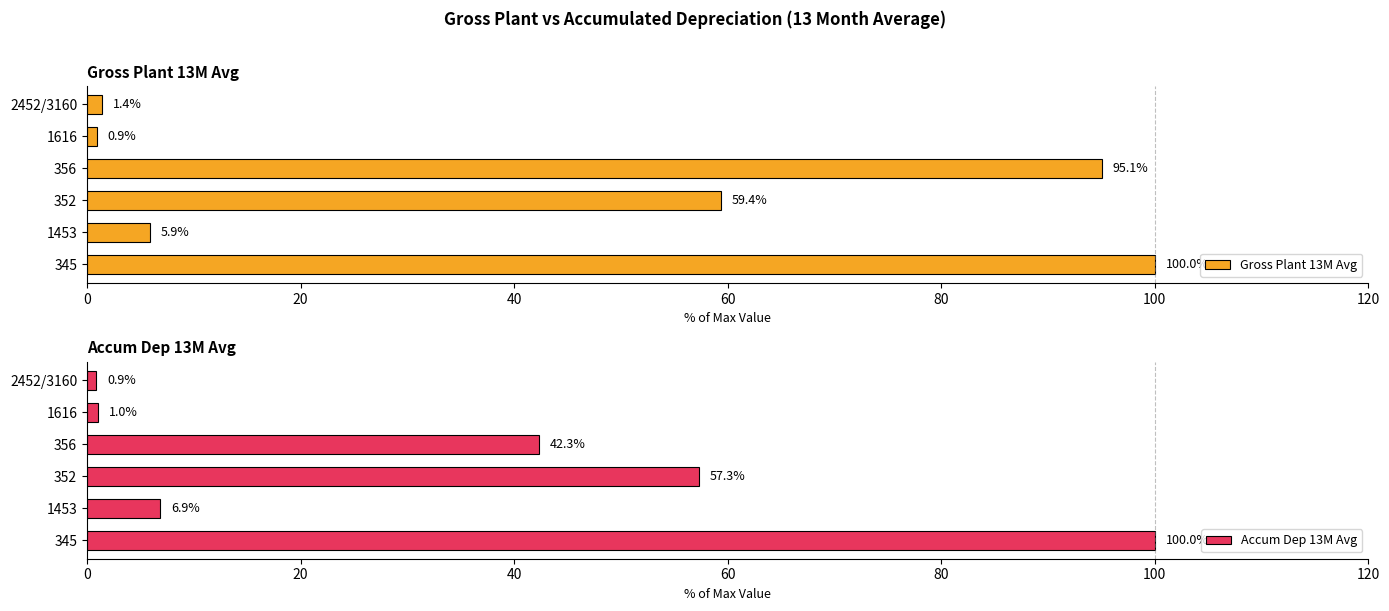

What is the highest value of the Gross Plant 13M Avg series?

100.0